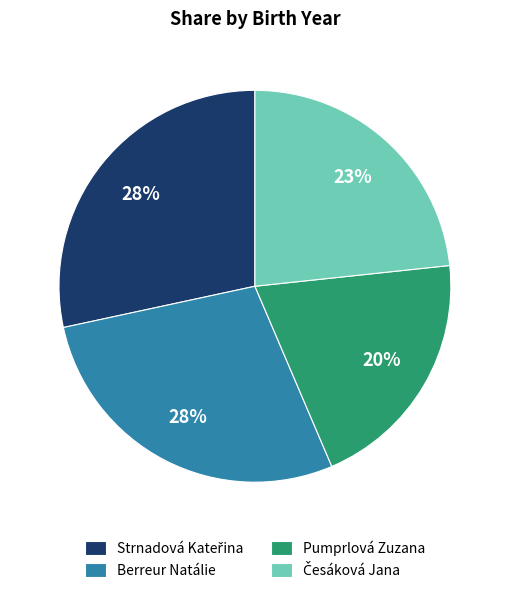

What percentage is the Berreur Natálie slice, to the nearest percent?

28%